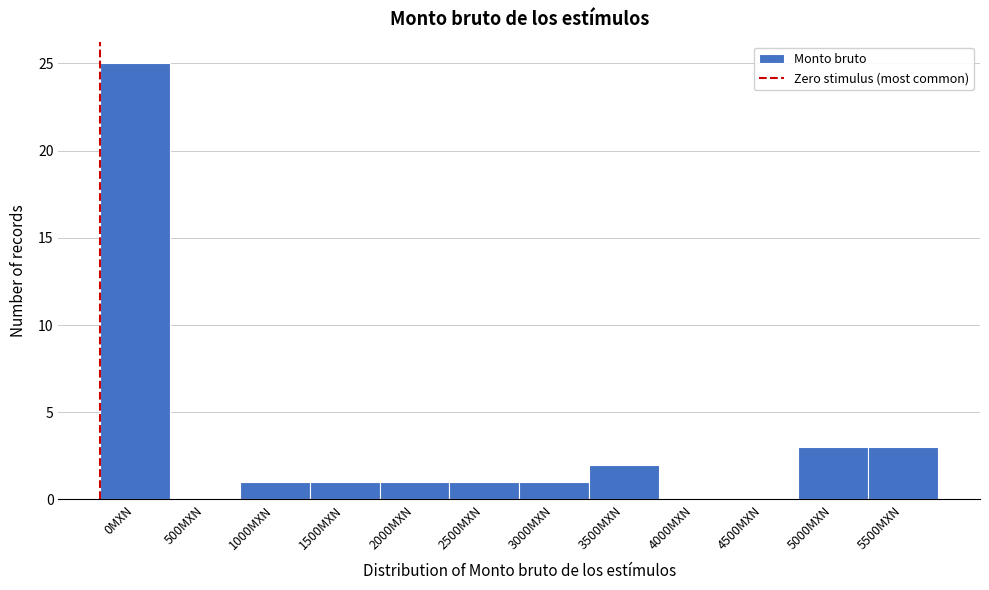

Reading left to right, list all the values displayed in this chart.

0MXN=25	500MXN=0	1000MXN=1	1500MXN=1	2000MXN=1	2500MXN=1	3000MXN=1	3500MXN=2	4000MXN=0	4500MXN=0	5000MXN=3	5500MXN=3